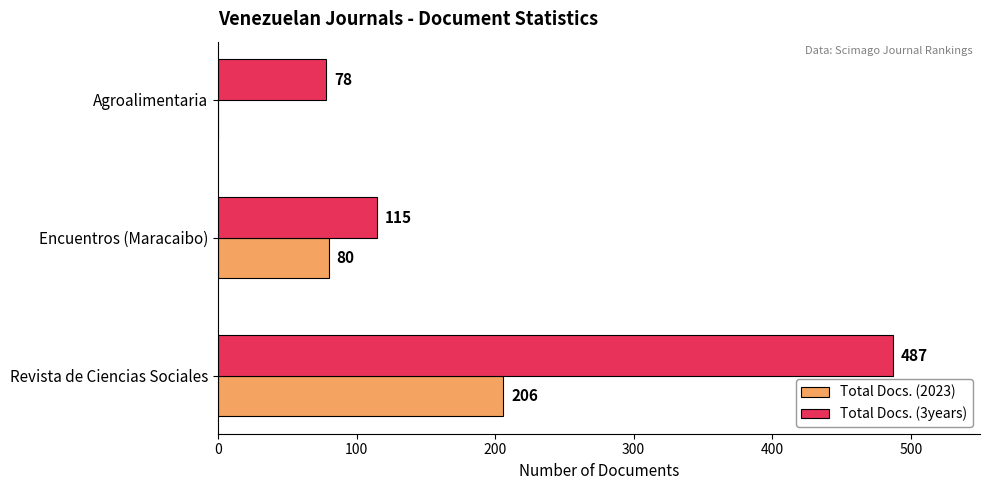

What is the sum of the Total Docs. (3years) values at Revista de Ciencias Sociales and Encuentros (Maracaibo)?

602